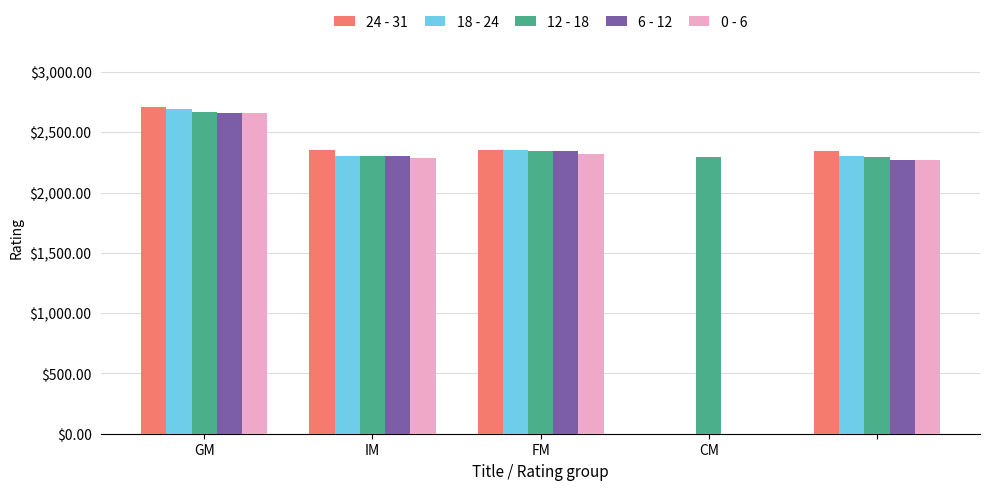

What is the maximum value shown in the chart?

2710